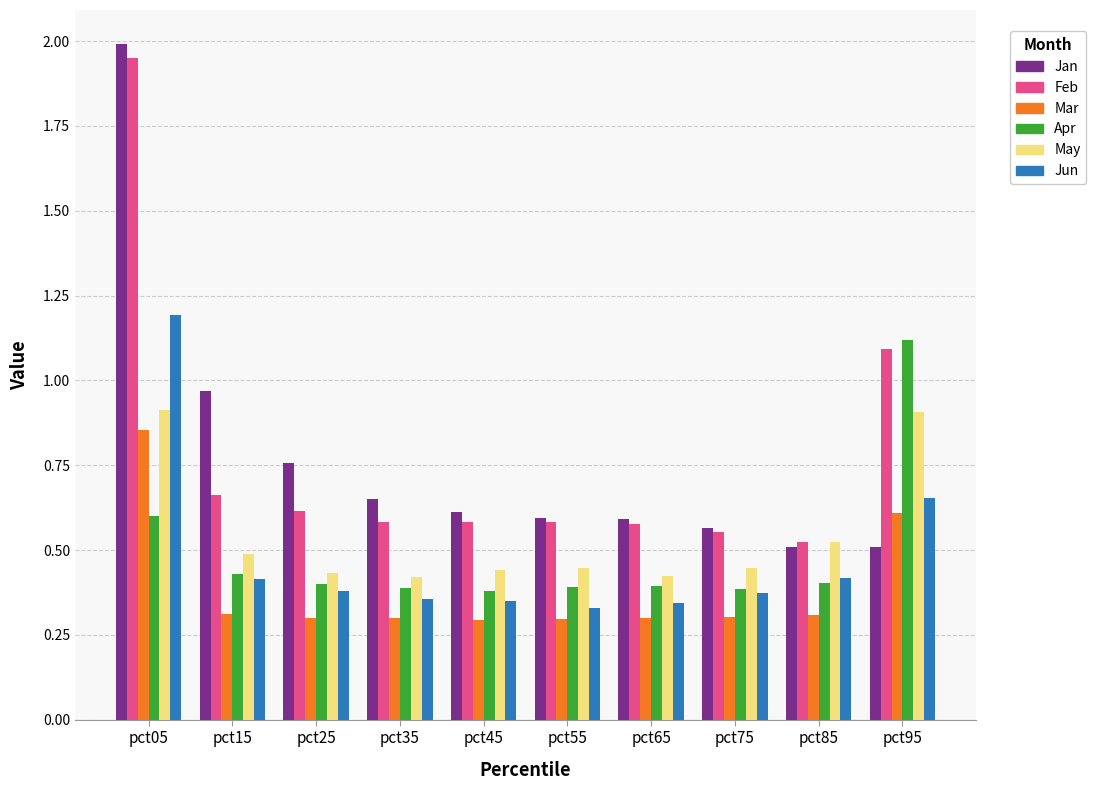

Which category has the highest value in the Feb series?

pct05